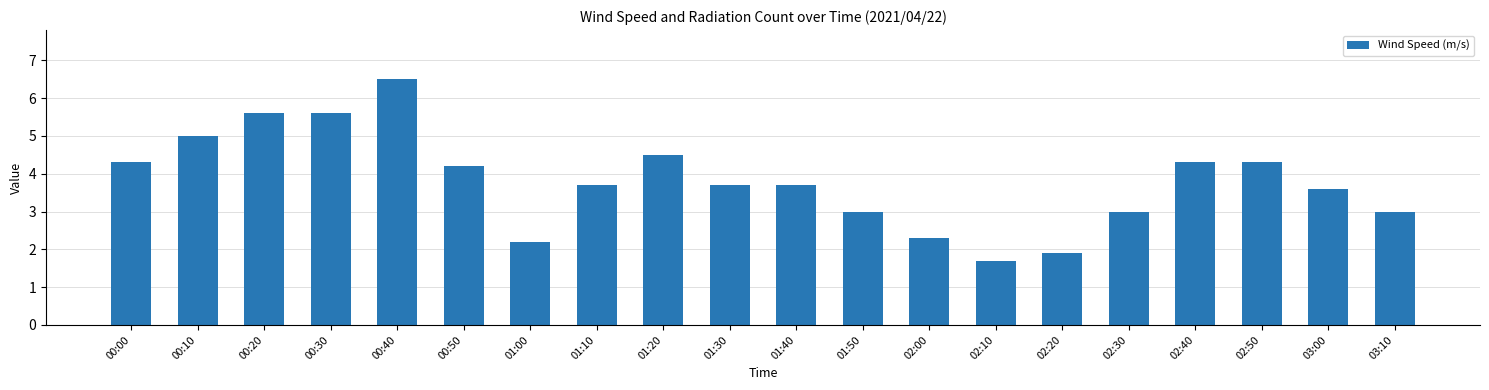

What is the minimum value shown in the chart?

1.7